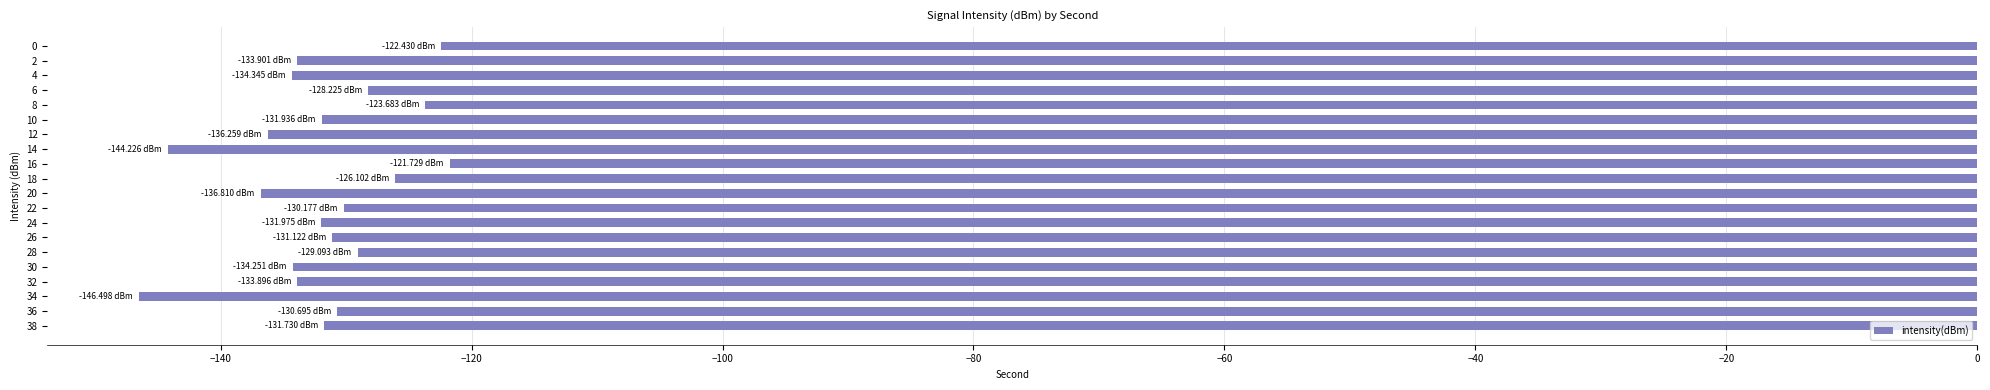

What is the change in value from 10 to 16?

+10.2